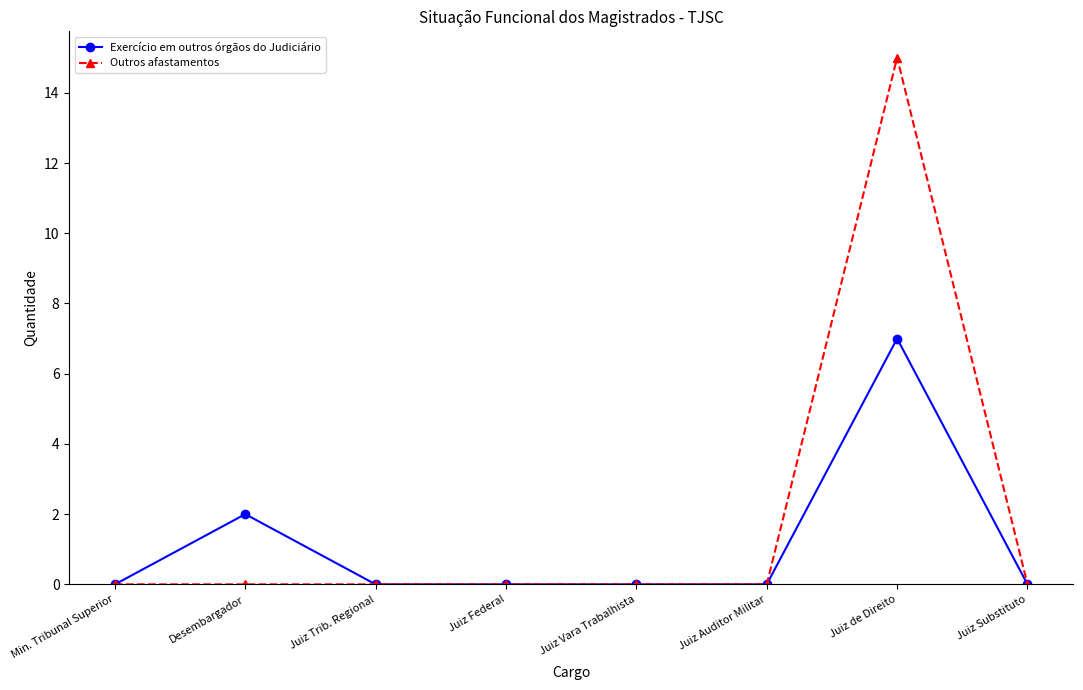

What is the total value across all series at Juiz de Direito?

22